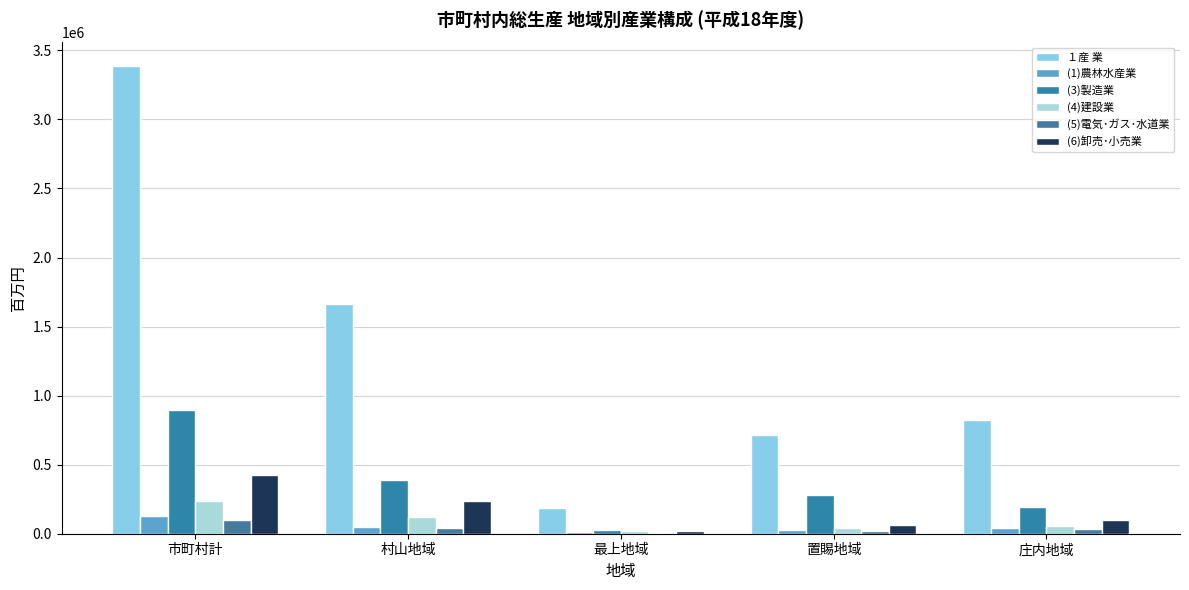

How many categories are shown in the chart?

5